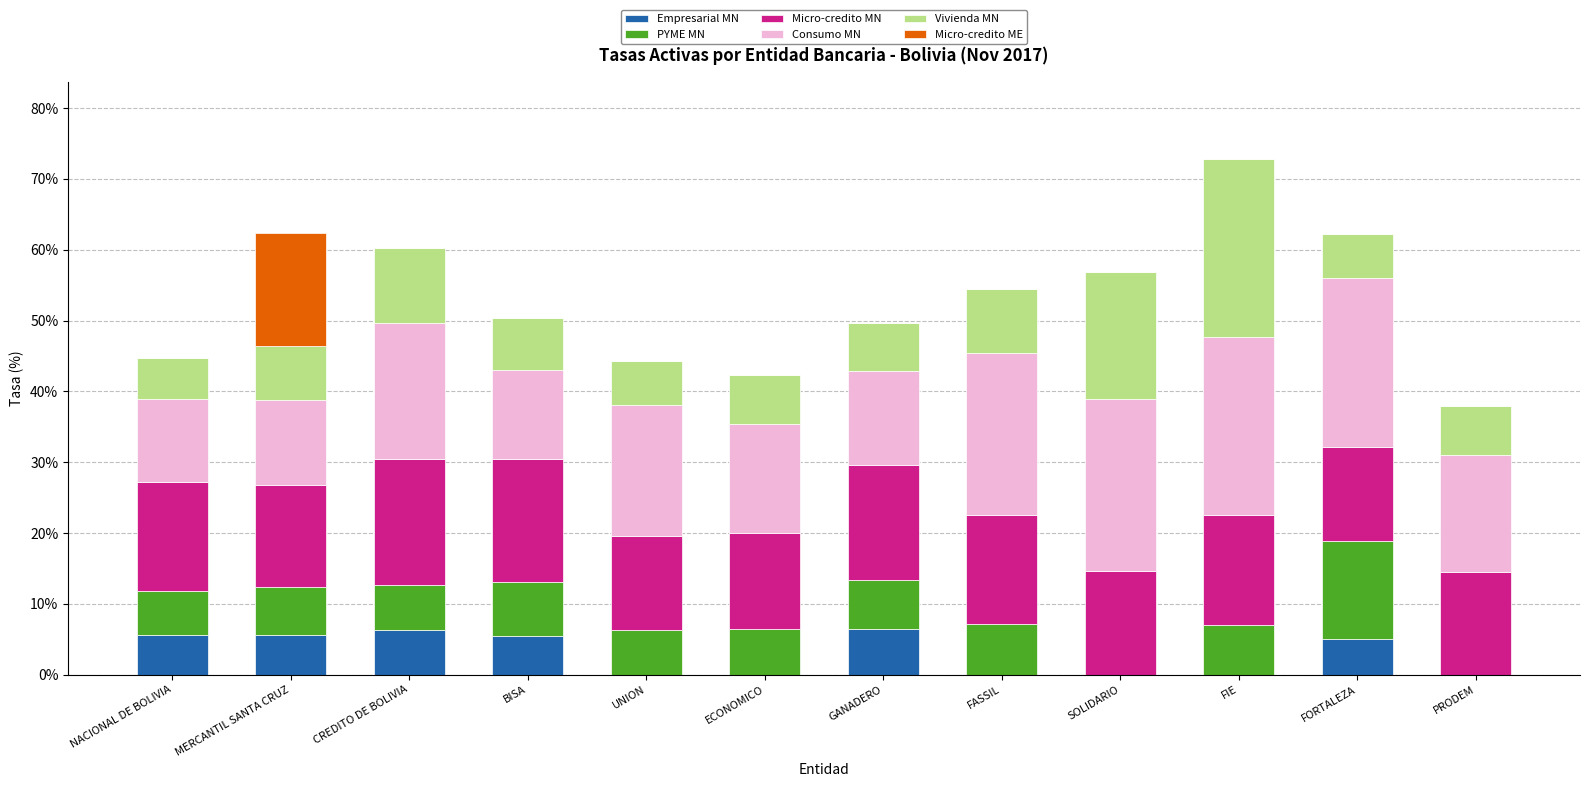

What is the sum of the Empresarial MN values at BISA and ECONOMICO?

5.4